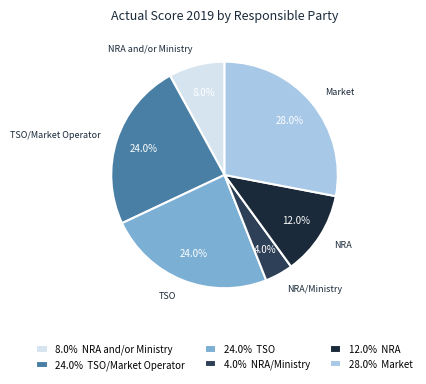

Which slice is the smallest?

NRA/Ministry